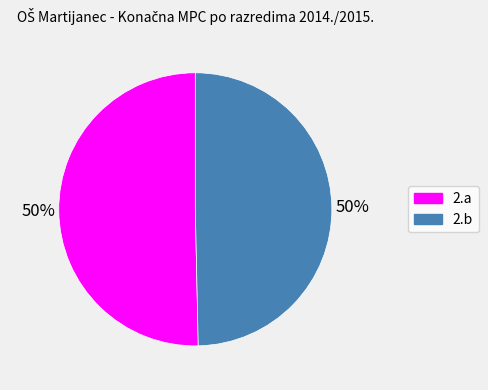

To the nearest percent, what is the average slice percentage?

50%